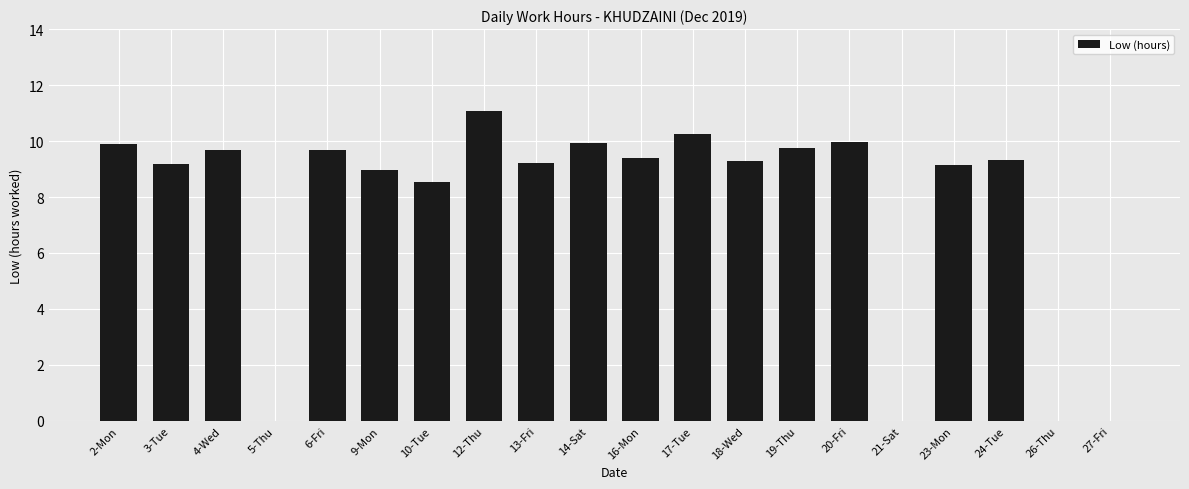

Where is the data nearest to the value 5?

10-Tue